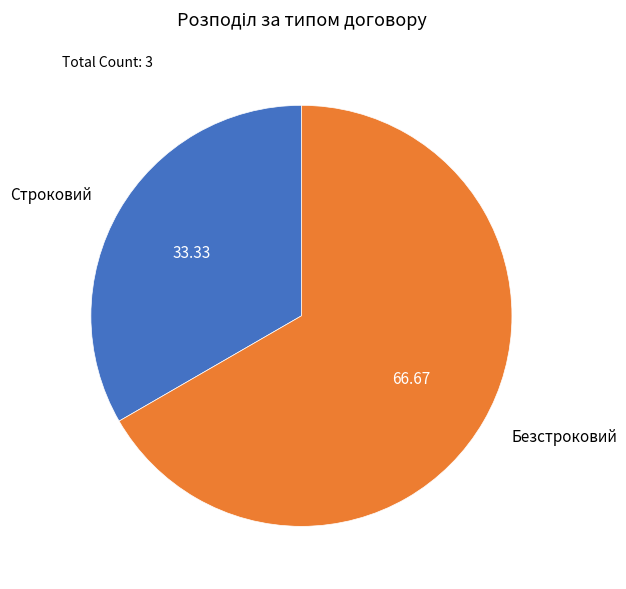

The Строковий slice represents 27% of the pie. True or false?

False